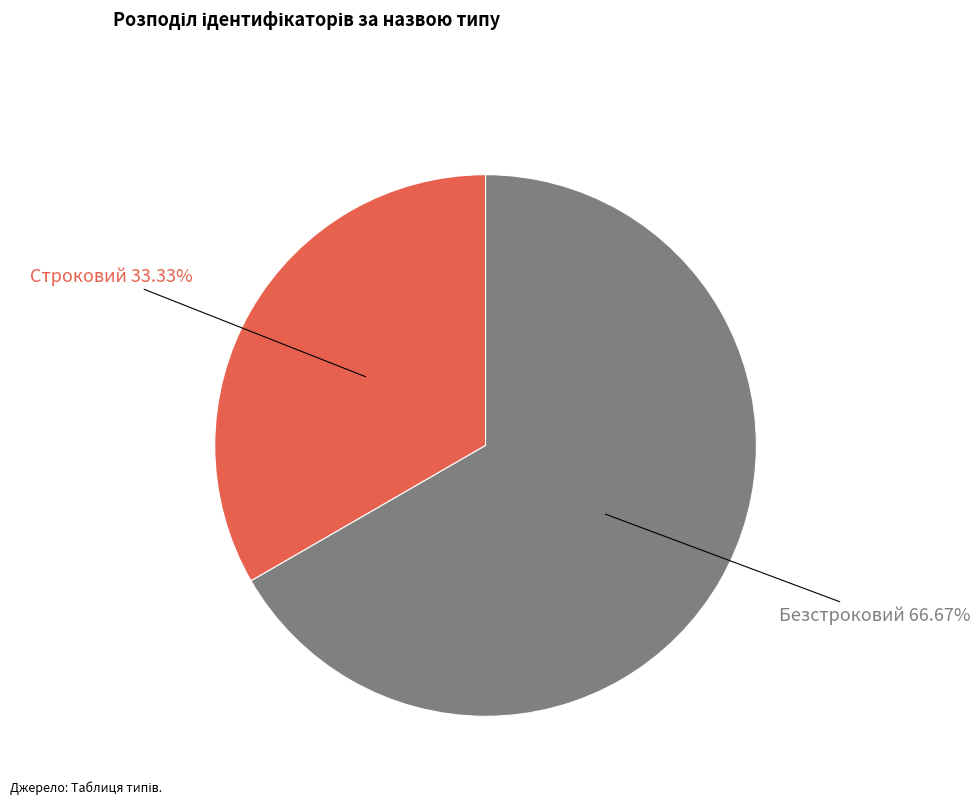

To the nearest percent, what is the difference between the Безстроковий and Строковий slice percentages?

33%